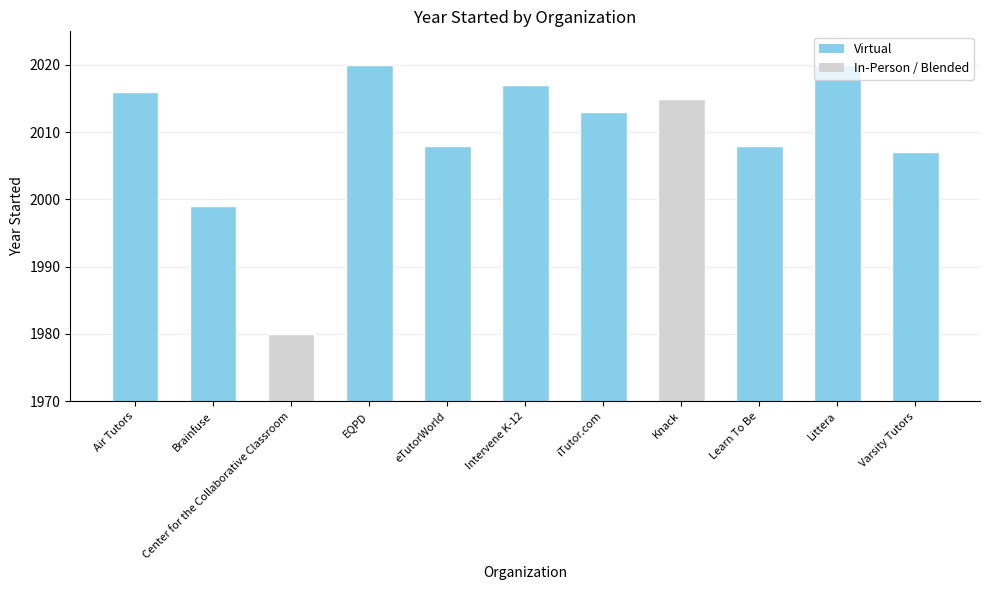

How many bars are there in total?

11